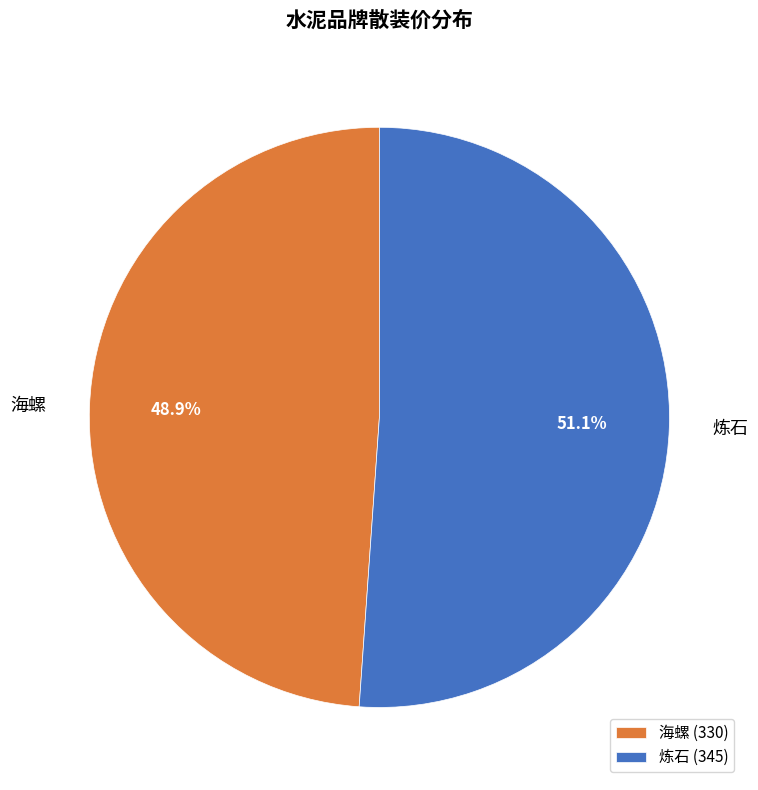

Which has a higher value, 海螺 or 炼石?

炼石